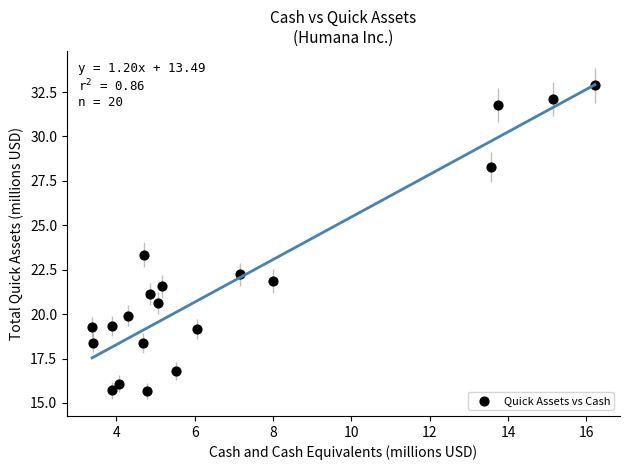

What is the range of X values (max minus min)?

12.8